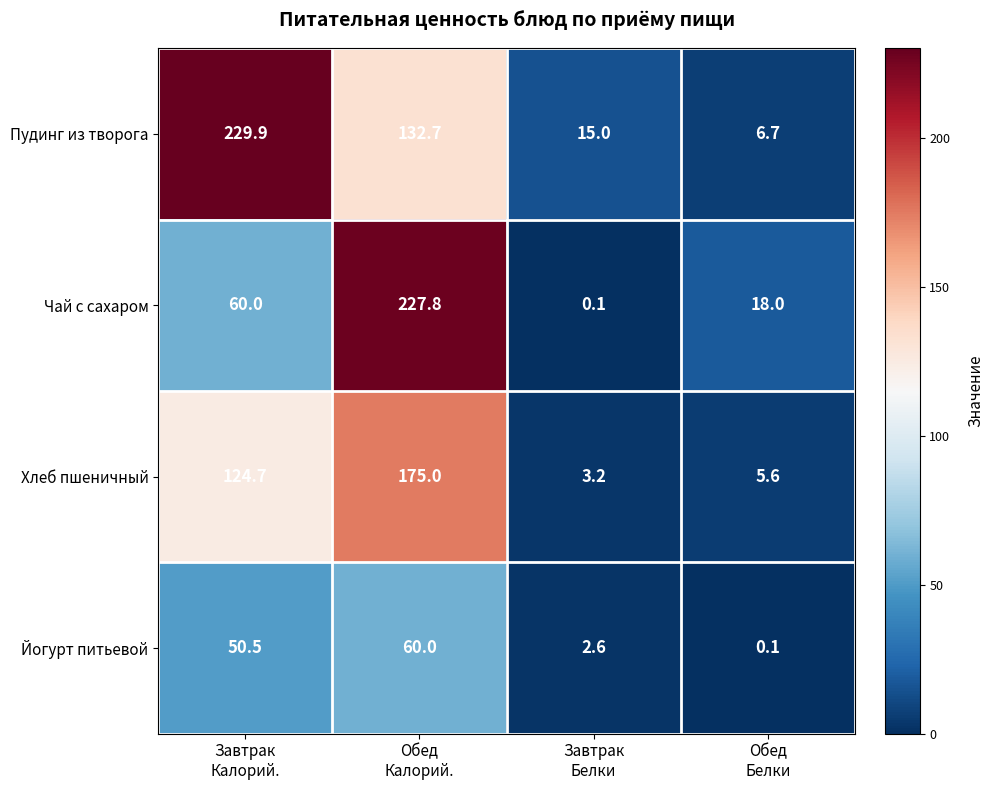

Rank the series by their maximum value, from lowest to highest.

Йогурт питьевой, Хлеб пшеничный, Чай с сахаром, Пудинг из творога